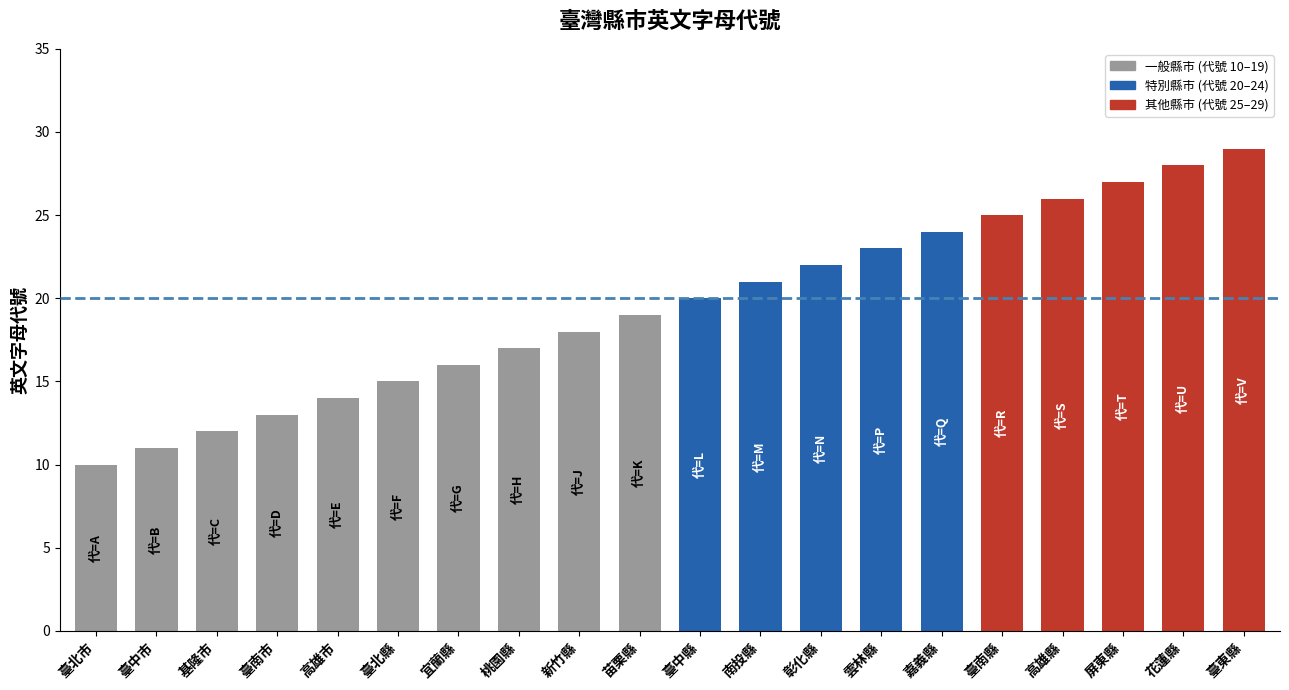

List the labels in order of value, smallest first.

臺北市, 臺中市, 基隆市, 臺南市, 高雄市, 臺北縣, 宜蘭縣, 桃園縣, 新竹縣, 苗栗縣, 臺中縣, 南投縣, 彰化縣, 雲林縣, 嘉義縣, 臺南縣, 高雄縣, 屏東縣, 花蓮縣, 臺東縣